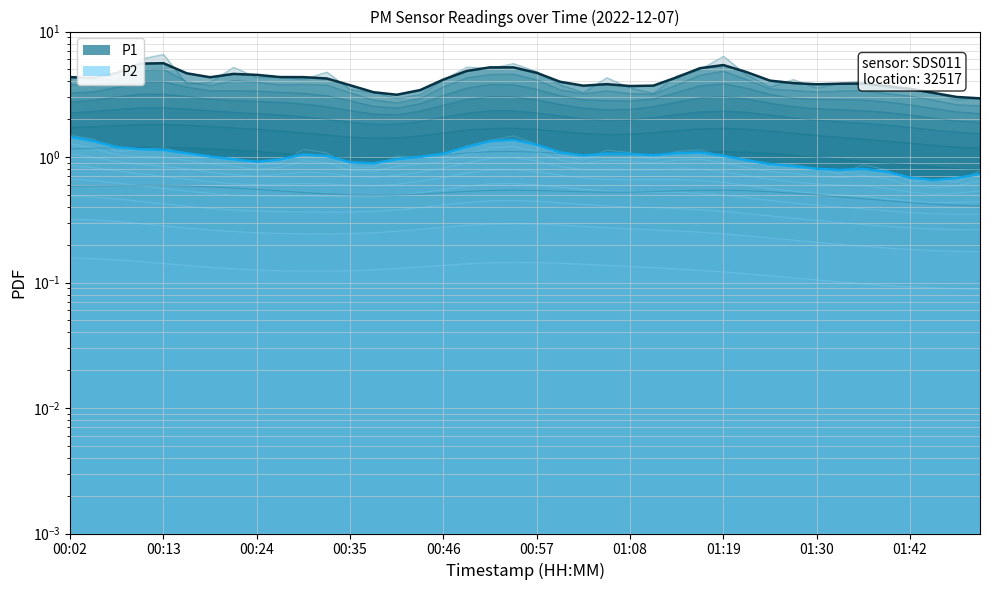

Does the chart display data point markers on the line(s)?

No